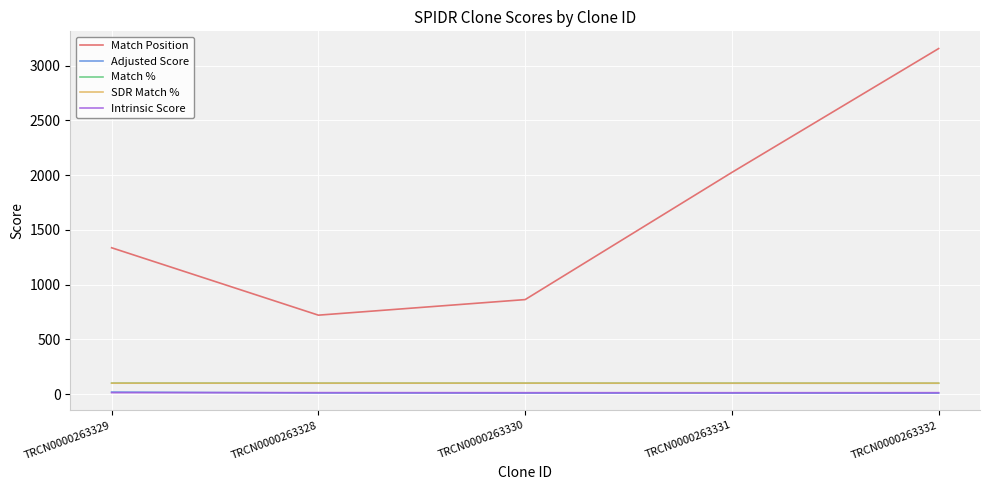

Rank the categories by Adjusted Score value from lowest to highest.

TRCN0000263332, TRCN0000263330, TRCN0000263331, TRCN0000263328, TRCN0000263329